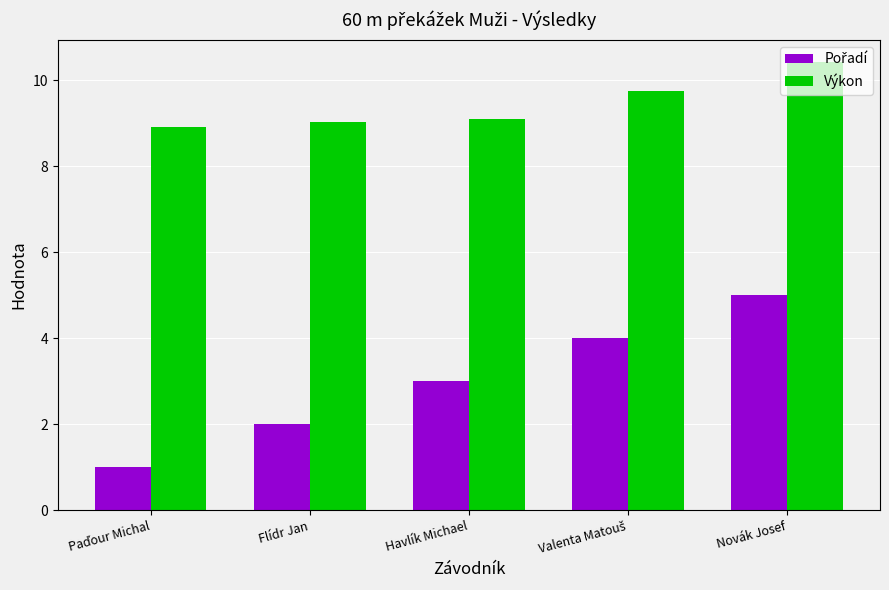

The value of Výkon at Novák Josef is 10.4. True or false?

True